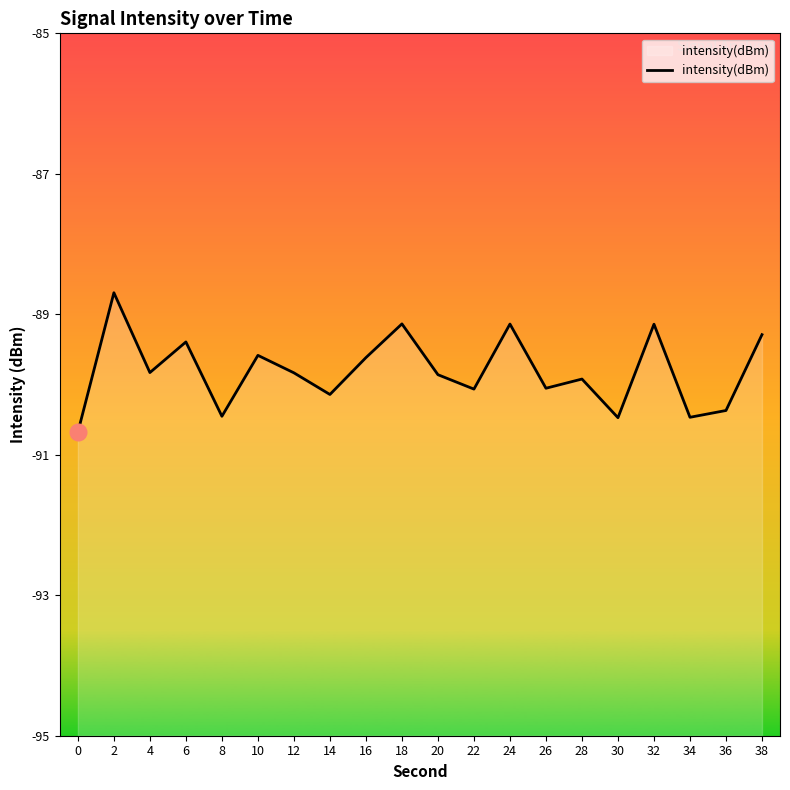

How many values are below -89?

19